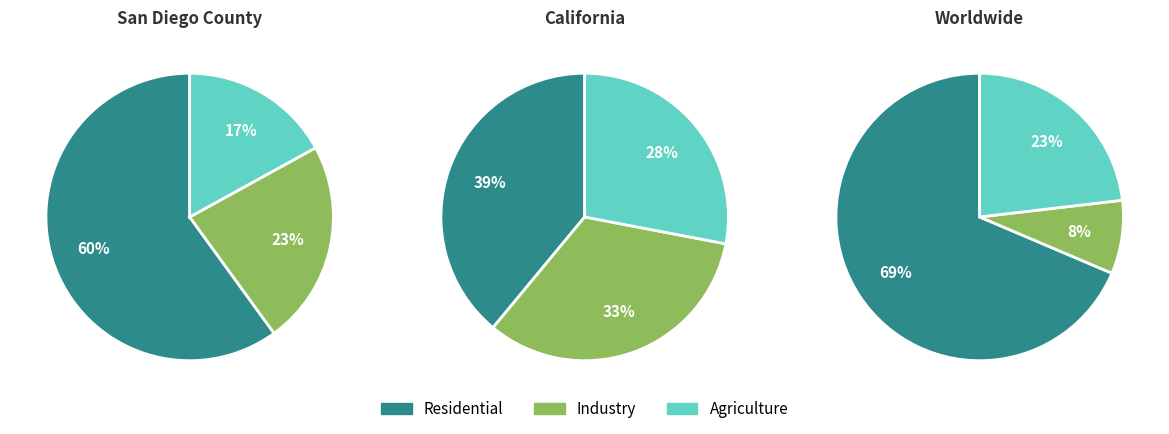

True or false: 1 accounts for 13% of the total.

False